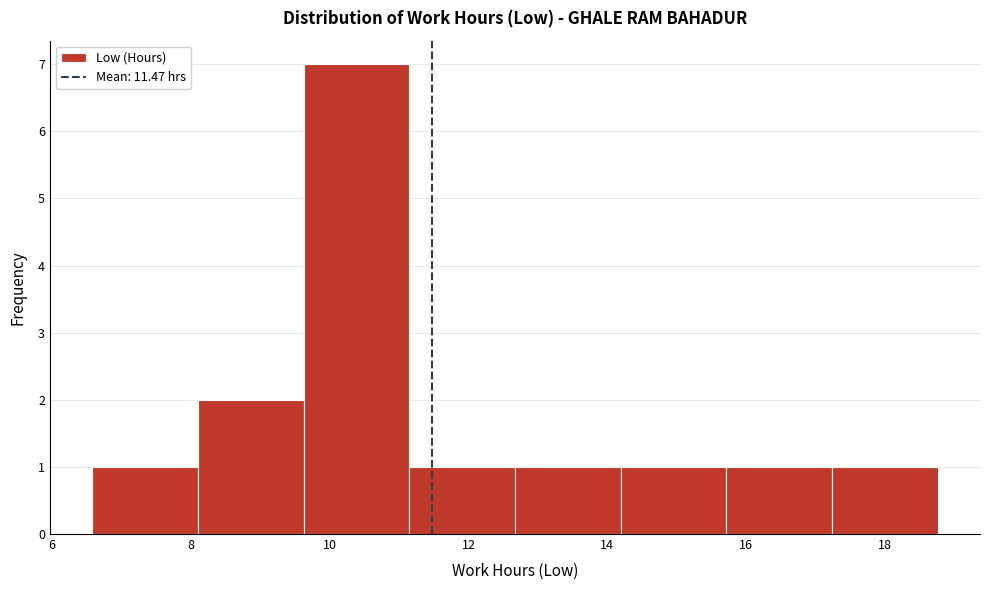

Reading left to right, list every bar in this chart as the range it spans on the x-axis followed by its height. Neither the bar edges nor the heights are printed on the chart, so give them approximately, as read against the axes.

6.6 to 8.2: 1
8.2 to 9.6: 2
9.6 to 11.2: 7
11.2 to 12.6: 1
12.6 to 14.2: 1
14.2 to 15.8: 1
15.8 to 17.2: 1
17.2 to 18.8: 1